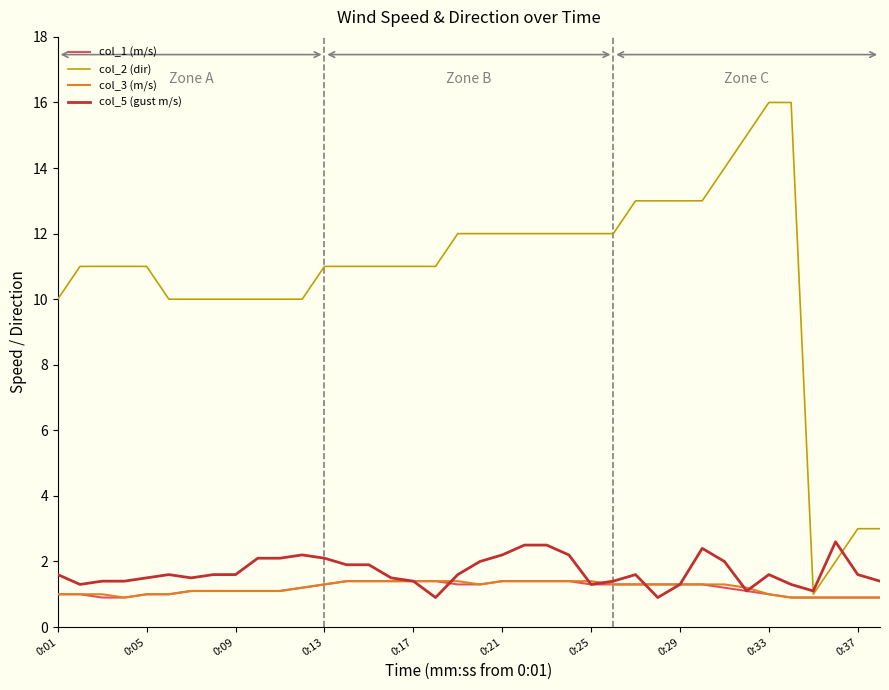

What is the maximum value for col_1 (m/s)?

1.4